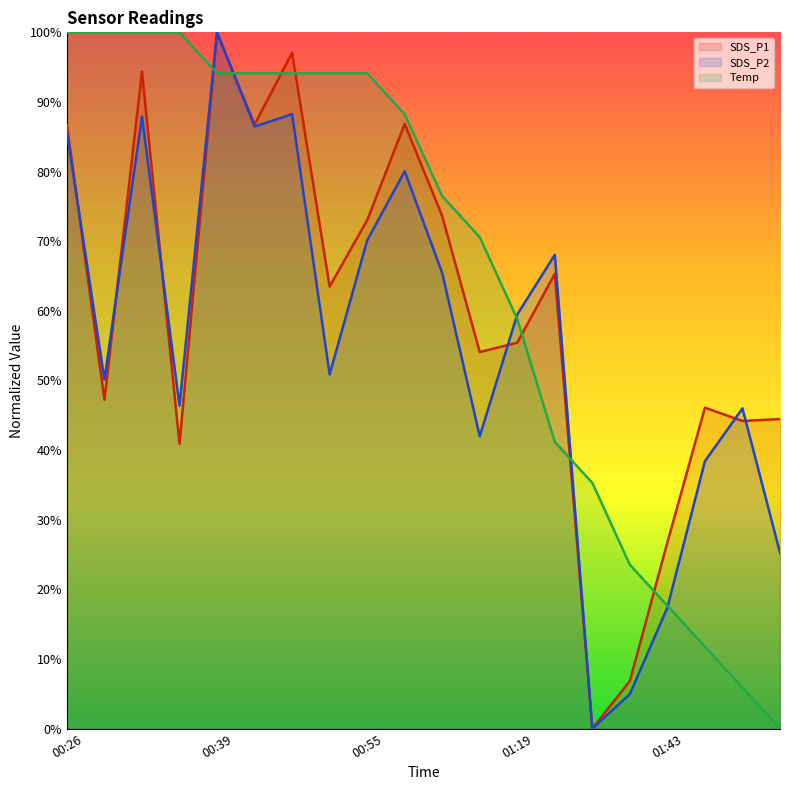

What is the label of the 7th point from the right?

01:27